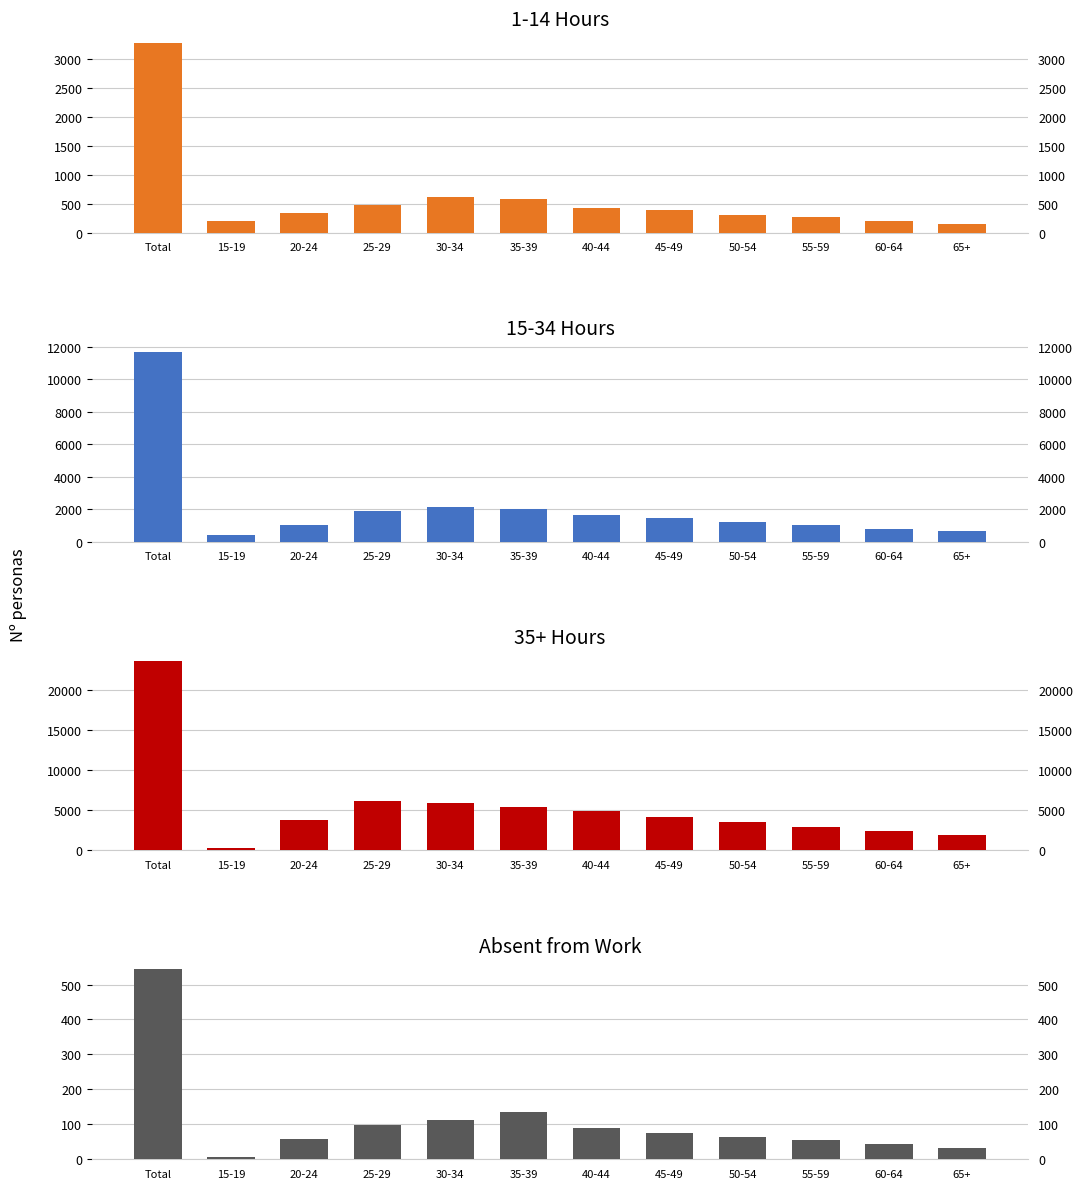

What is the minimum value shown in the chart?

7